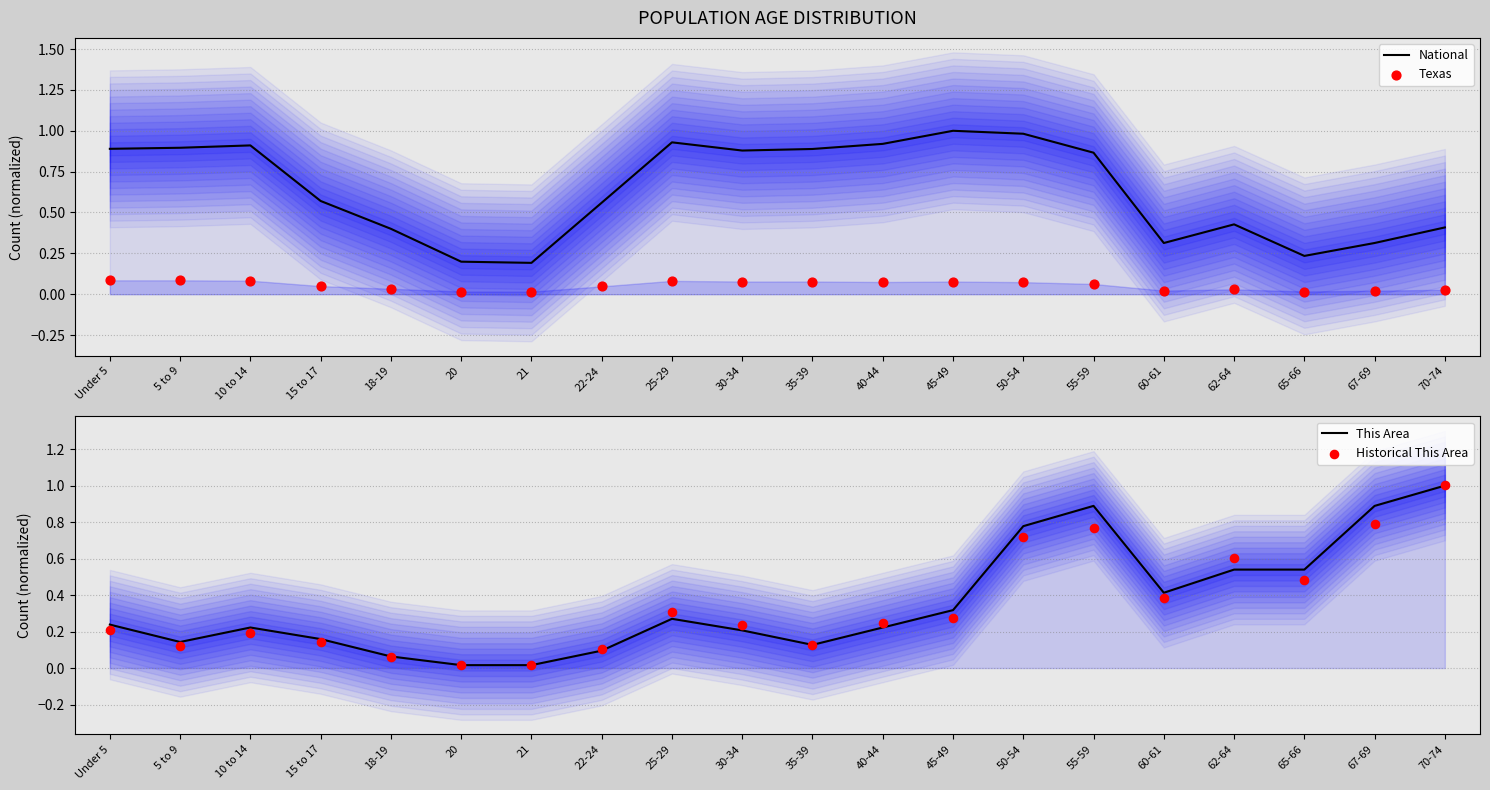

At which category is the sum across all series the highest?

55-59